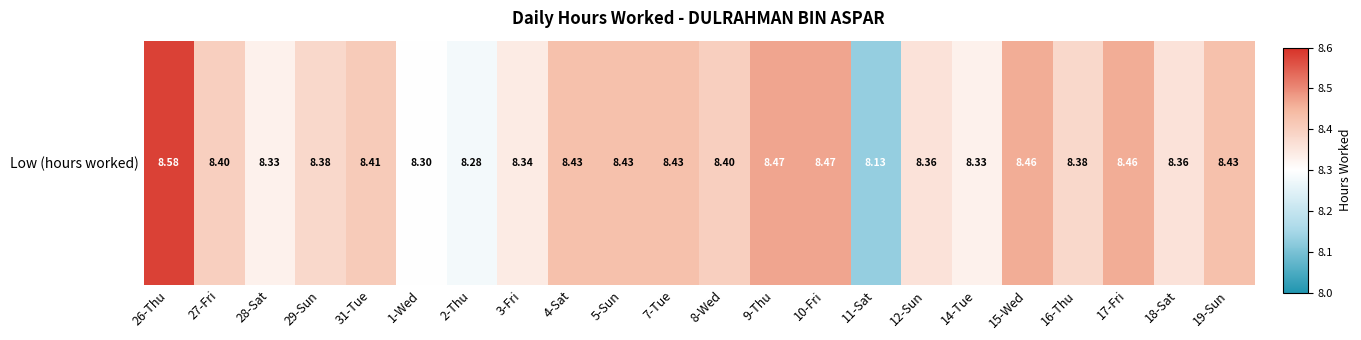

Reading left to right, what are all the values shown in this chart?

26-Thu=8.6	27-Fri=8.4	28-Sat=8.3	29-Sun=8.4	31-Tue=8.4	1-Wed=8.3	2-Thu=8.3	3-Fri=8.3	4-Sat=8.4	5-Sun=8.4	7-Tue=8.4	8-Wed=8.4	9-Thu=8.5	10-Fri=8.5	11-Sat=8.1	12-Sun=8.4	14-Tue=8.3	15-Wed=8.5	16-Thu=8.4	17-Fri=8.5	18-Sat=8.4	19-Sun=8.4